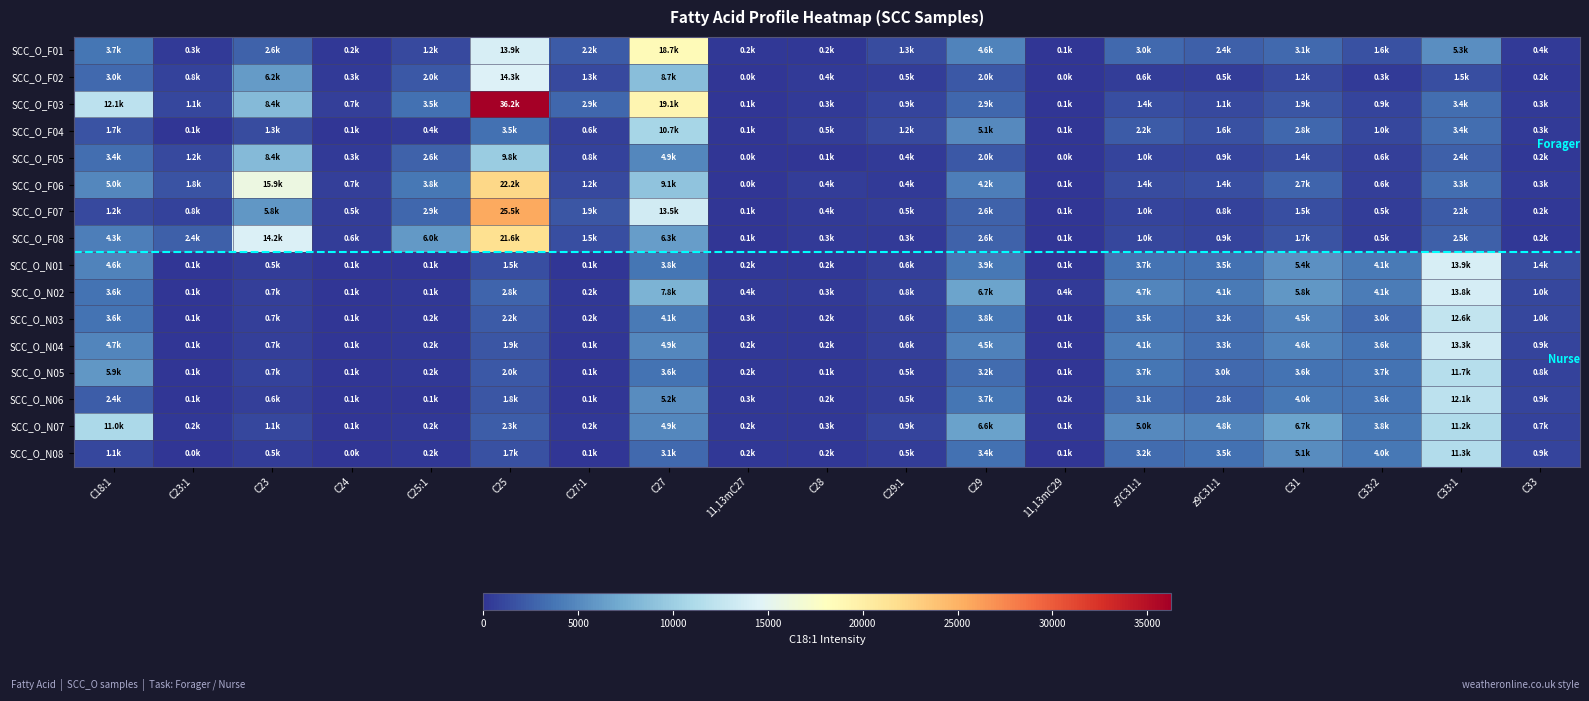

At which category does the chart reach its peak across all series?

C25